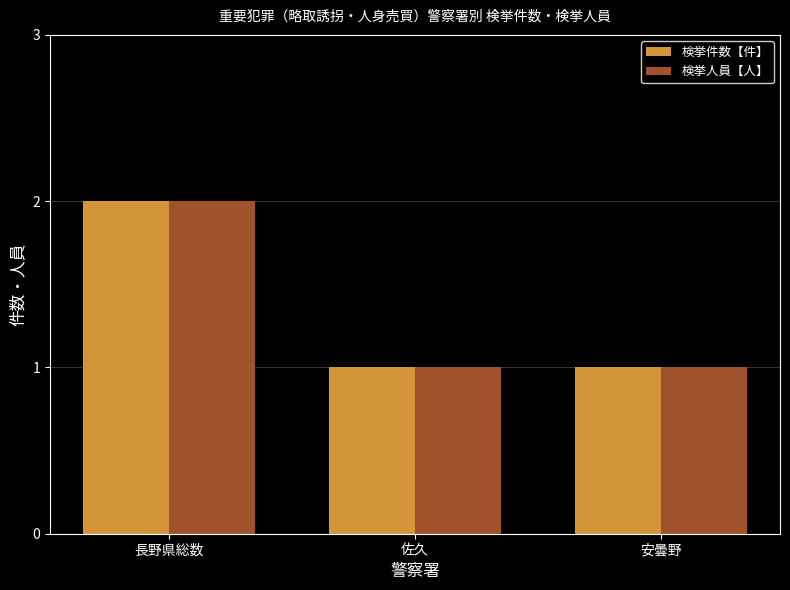

The 検挙件数【件】 series shows 2 at 長野県総数. True or false?

True